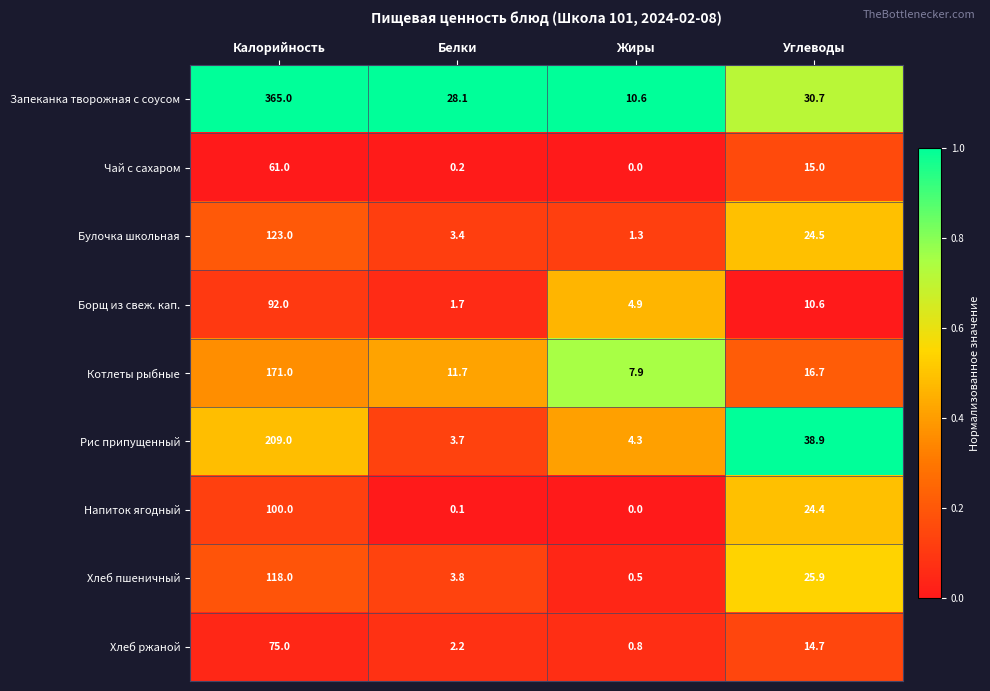

True or false: Рис припущенный has a value of 3.7 at Белки.

True